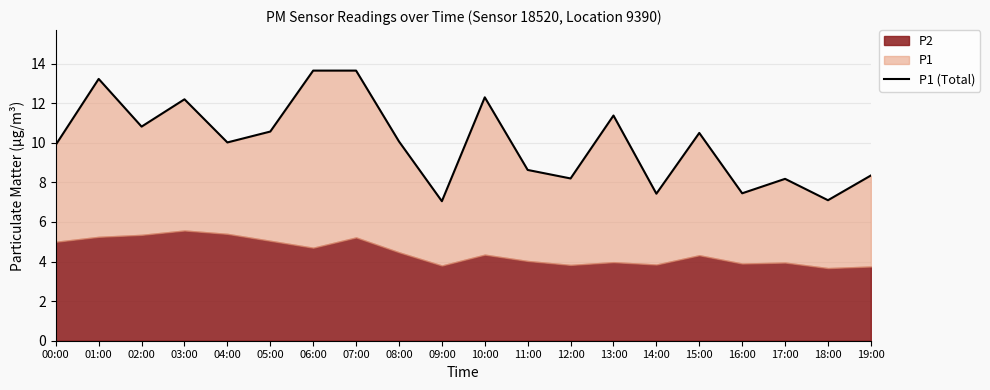

What is the change in value from 03:00 to 11:00?

-3.6